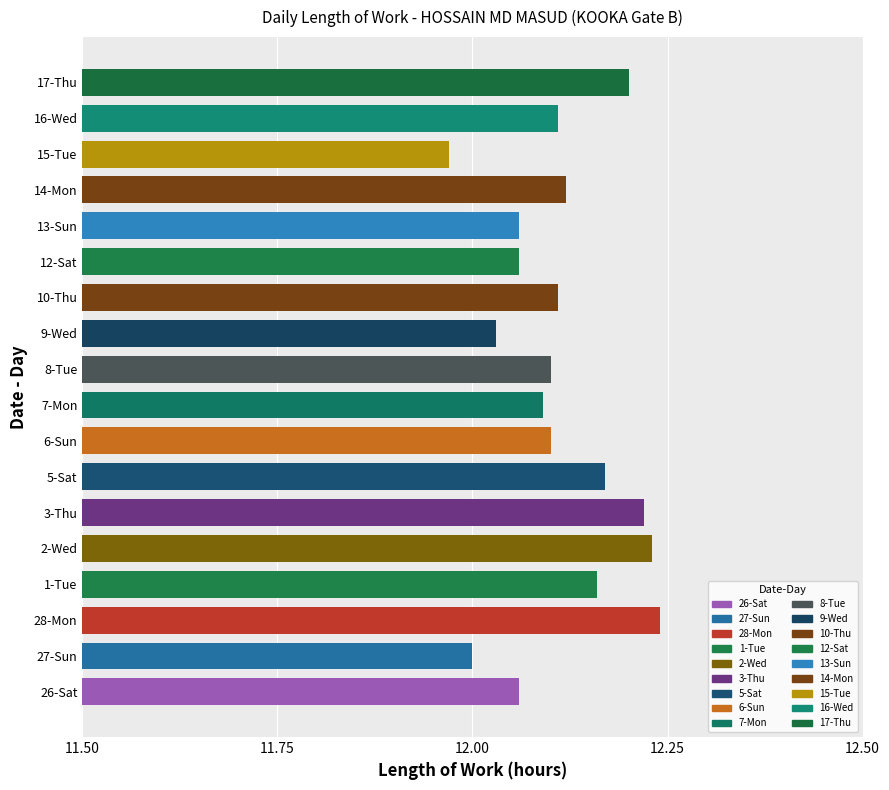

The chart shows a value of 18.6 at 15-Tue. True or false?

False